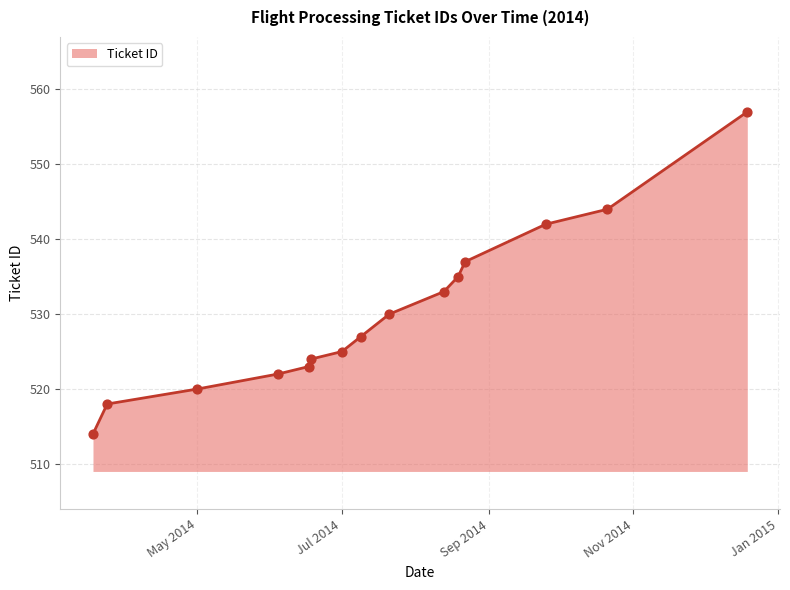

What is the smallest value displayed?

514